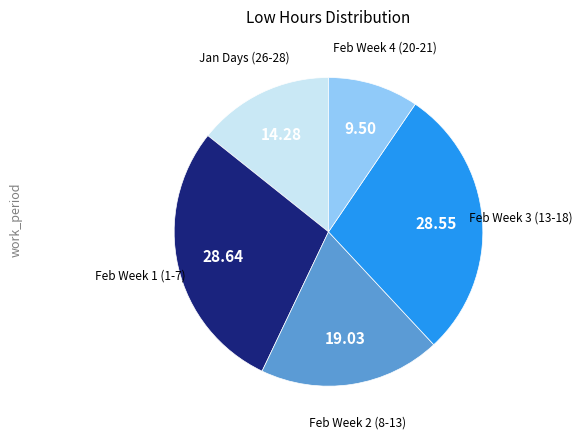

Does any single category account for the majority?

No